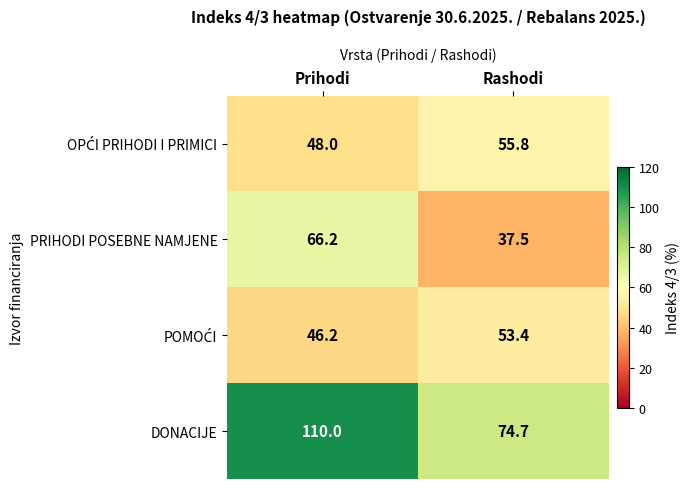

The DONACIJE series shows 193.9 at Prihodi. True or false?

False